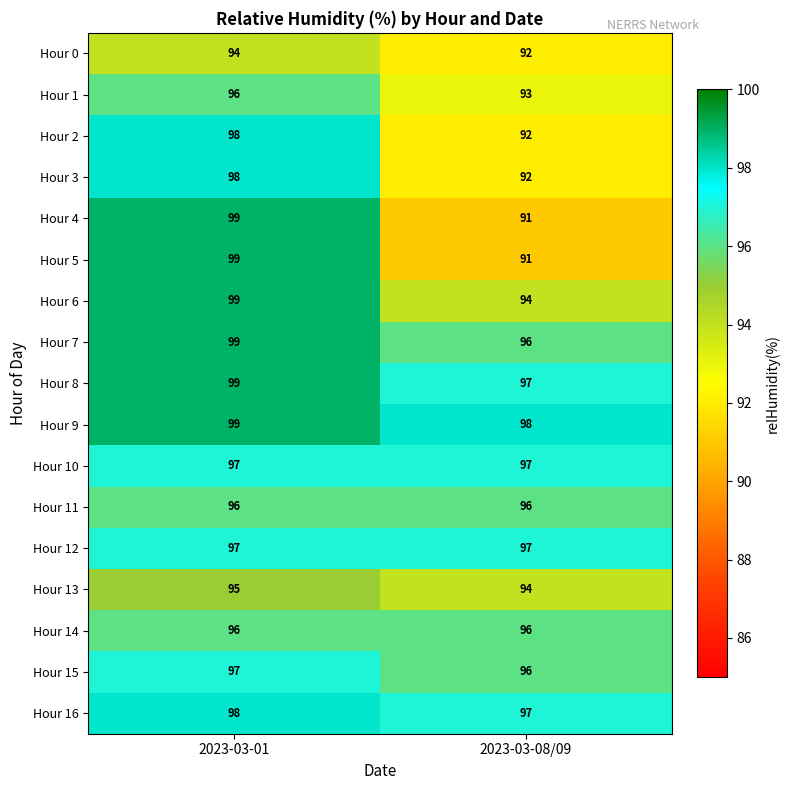

True or false: Hour 10 has a value of 97 at 2023-03-01.

True